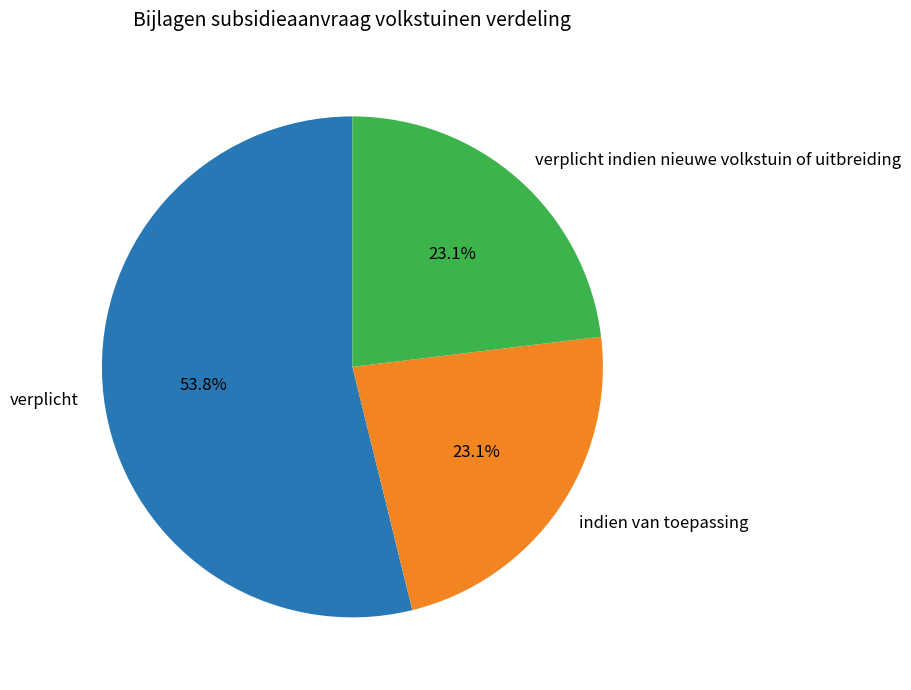

To the nearest percent, what is the difference between the verplicht and verplicht indien nieuwe volkstuin of uitbreiding slice percentages?

31%